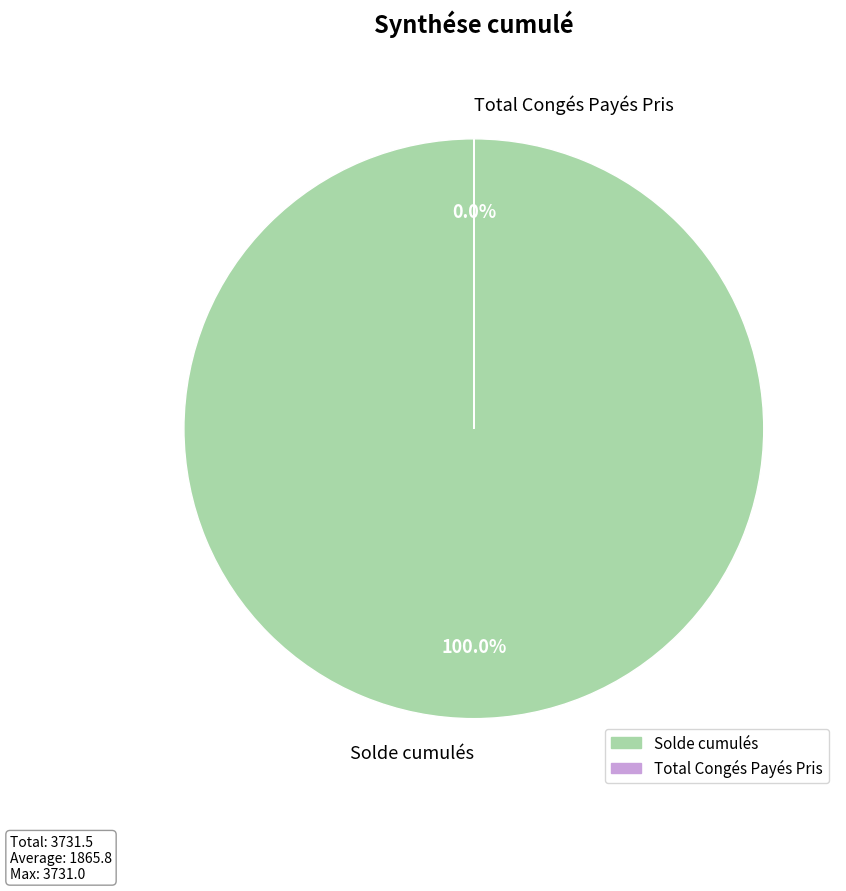

Which category has the biggest portion of the pie?

Solde cumulés